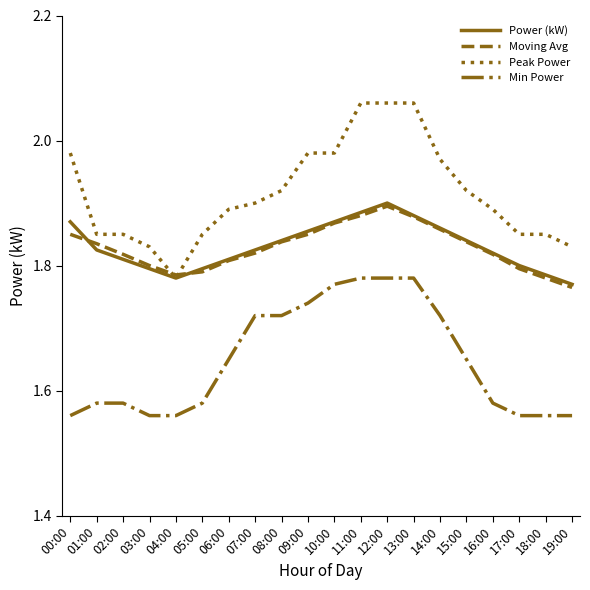

True or false: Peak Power has a value of 1.9 at 15:00.

True